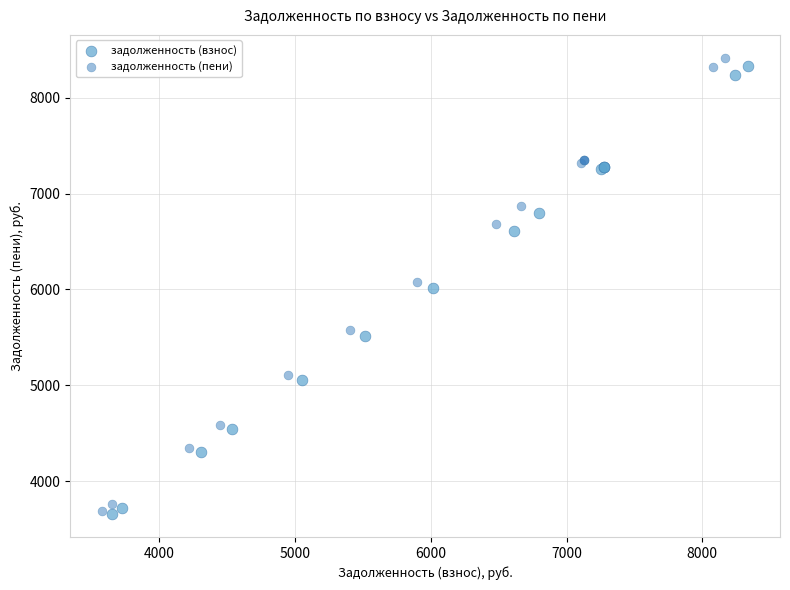

Which series has the largest Y range (max minus min)?

задолженность (пени)